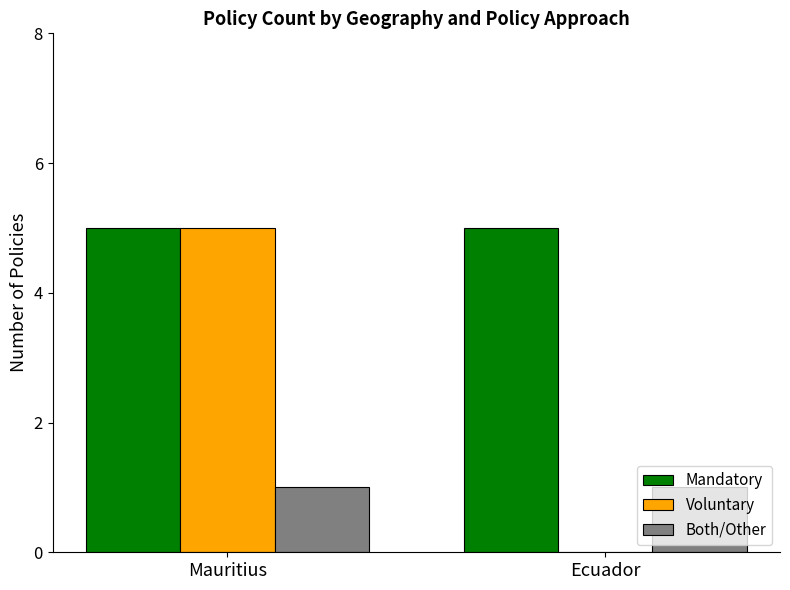

Does the chart contain stacked bars?

No